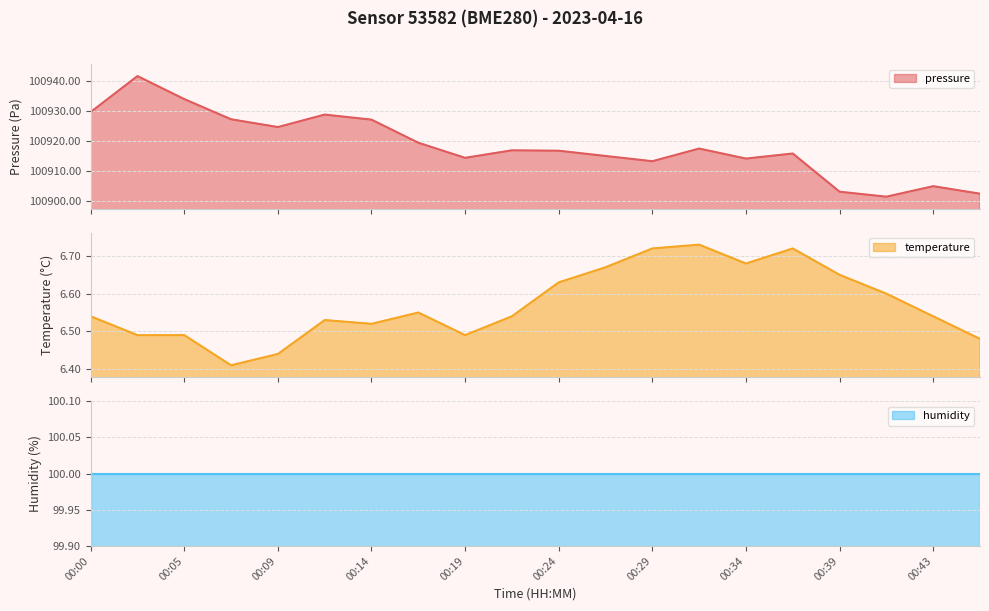

Does the chart have visible grid lines?

Yes